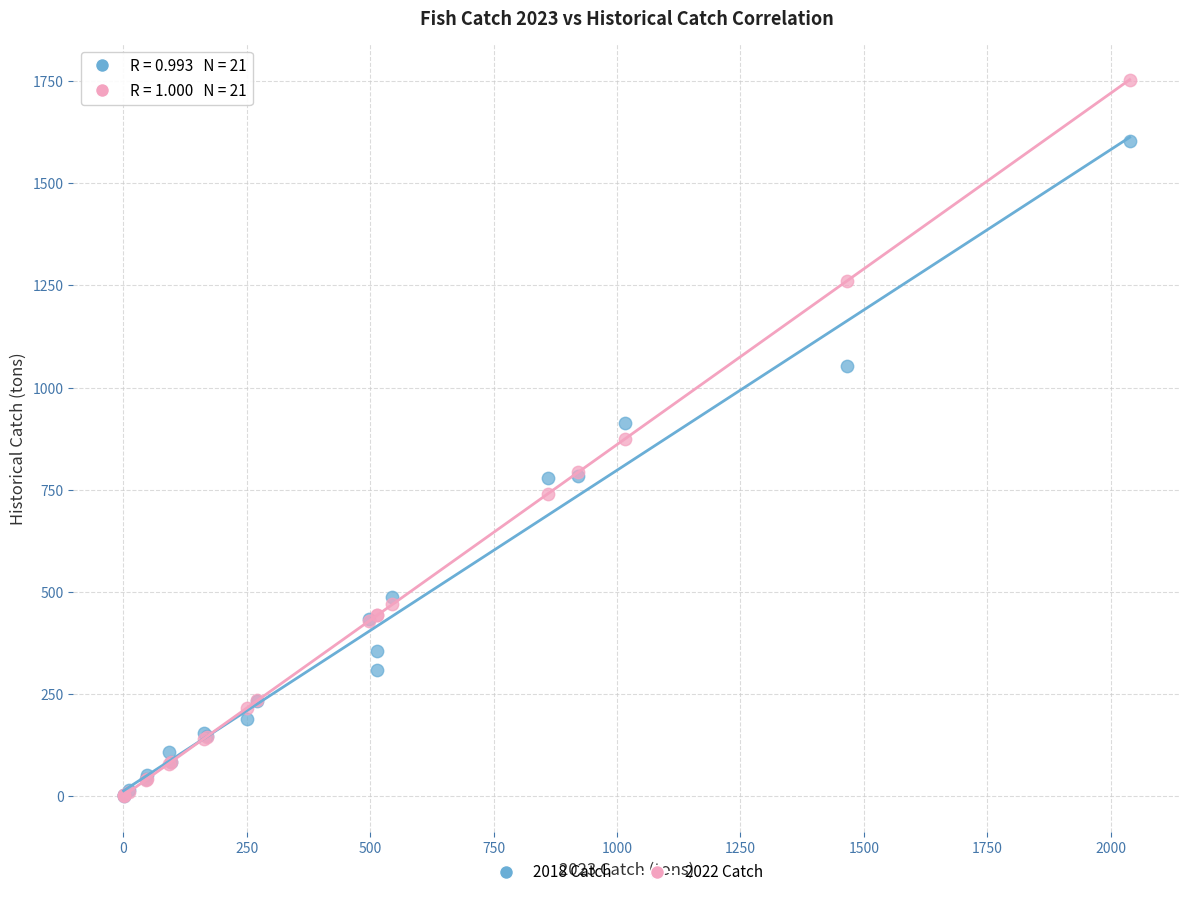

What are all the series names shown in the legend?

2018 Catch, 2022 Catch